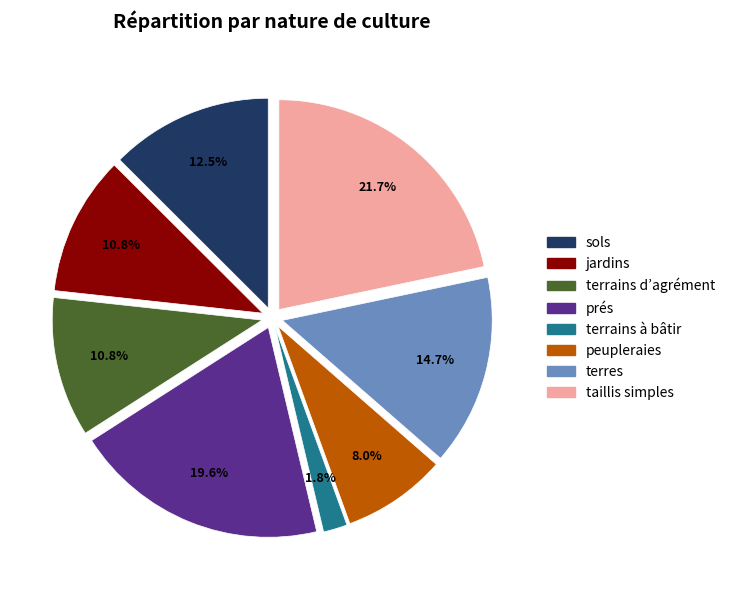

To the nearest percent, what is the difference between the largest and smallest slice percentages?

20%